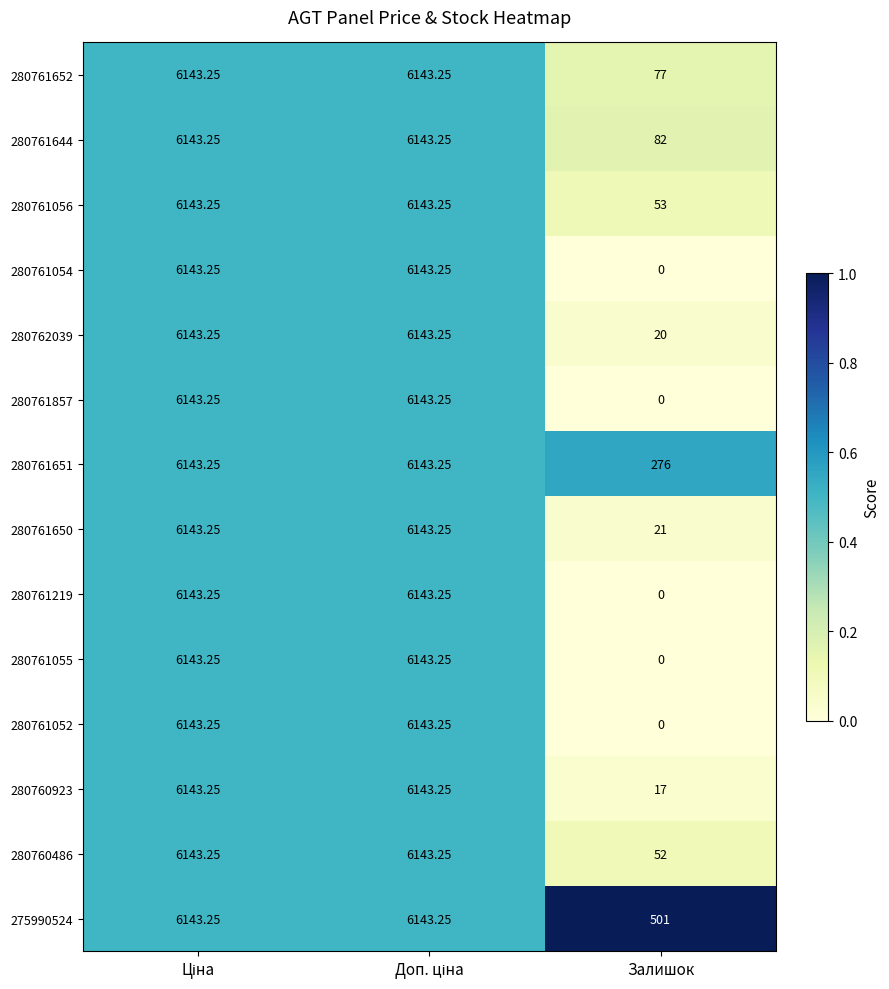

At which label does 280760486 reach its minimum?

Залишок